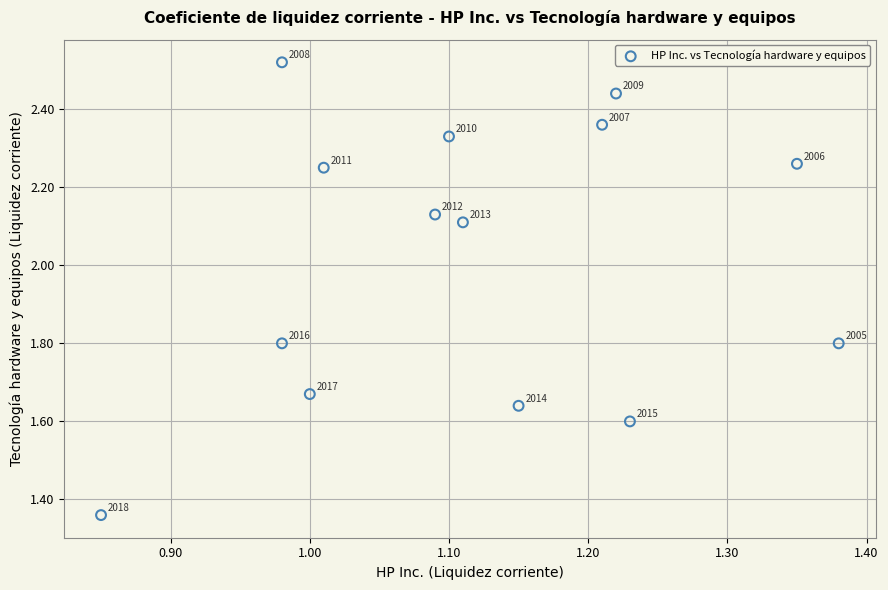

What is the range of Y values (max minus min)?

1.2